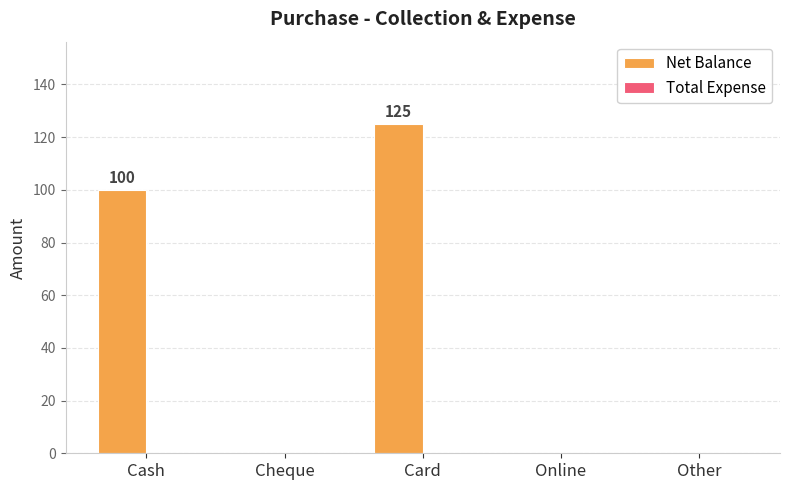

The chart shows a value of 125 at Card. True or false?

True